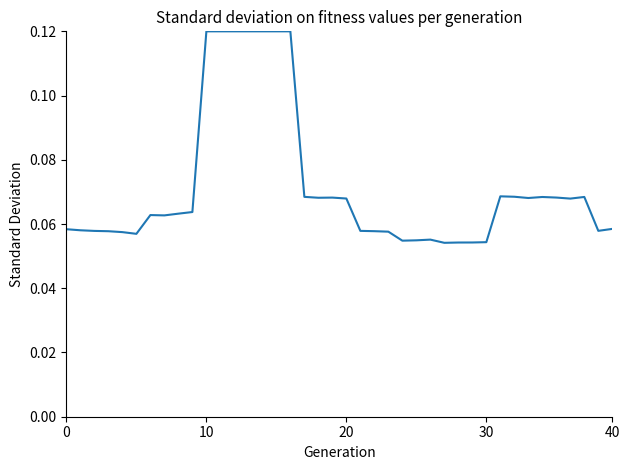

Is this an area chart (filled region under the line)?

No